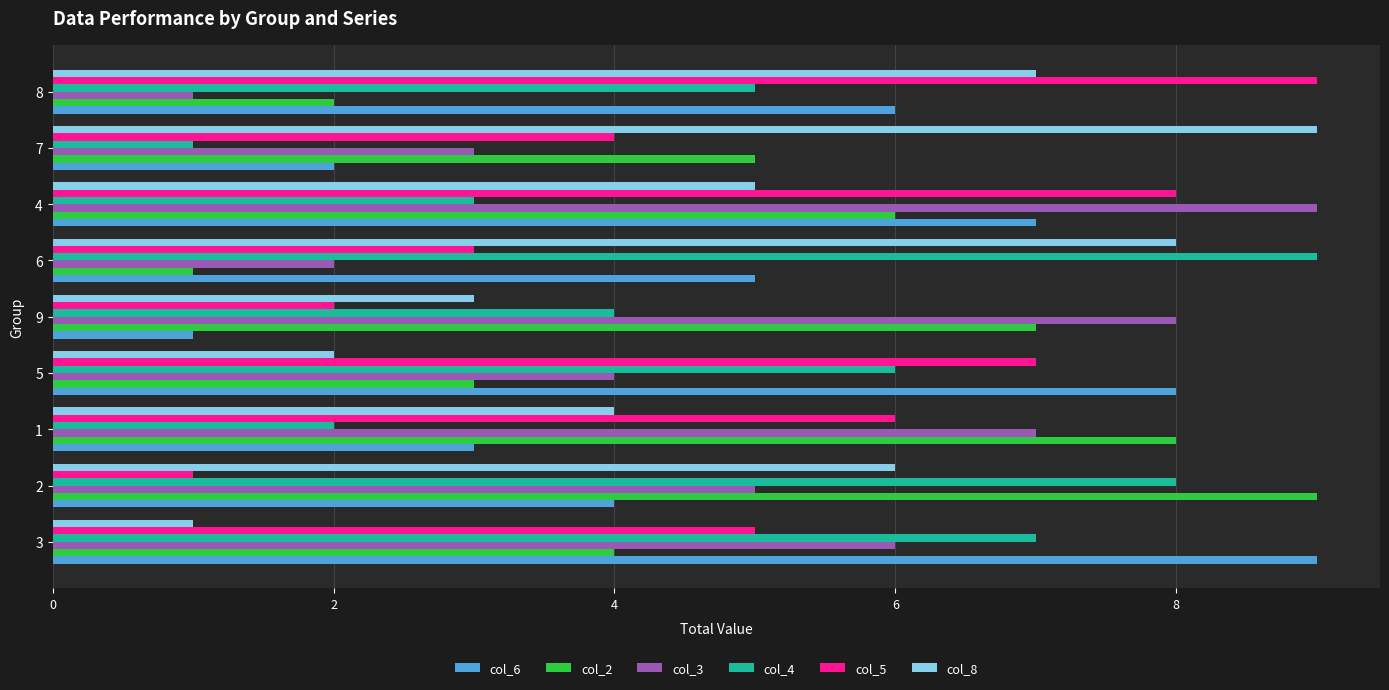

Which series changed the most between 9 and 7?

col_8